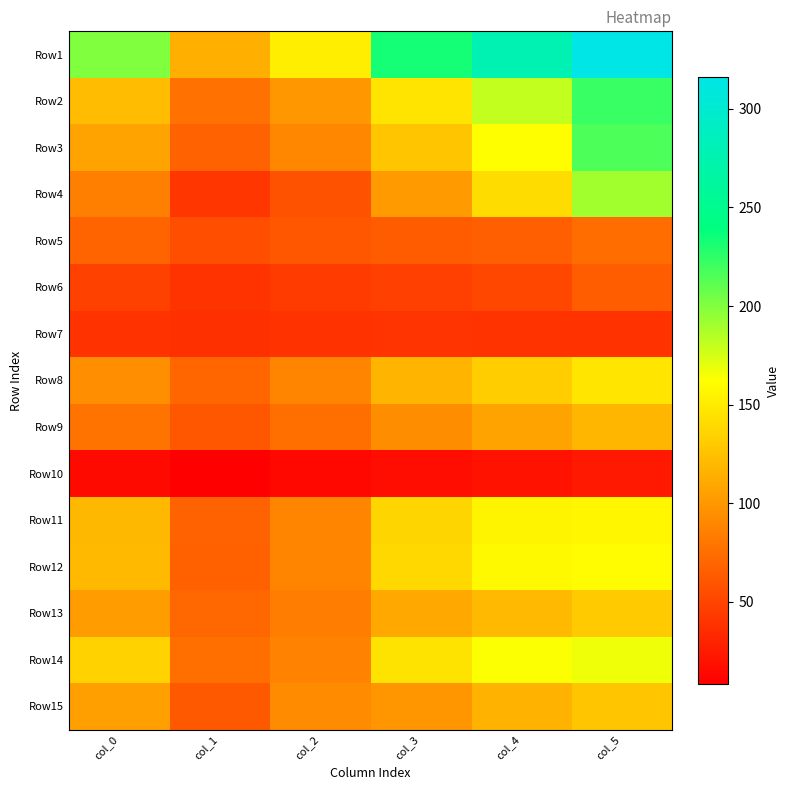

What is the total value across all series at col_5?

2156.7